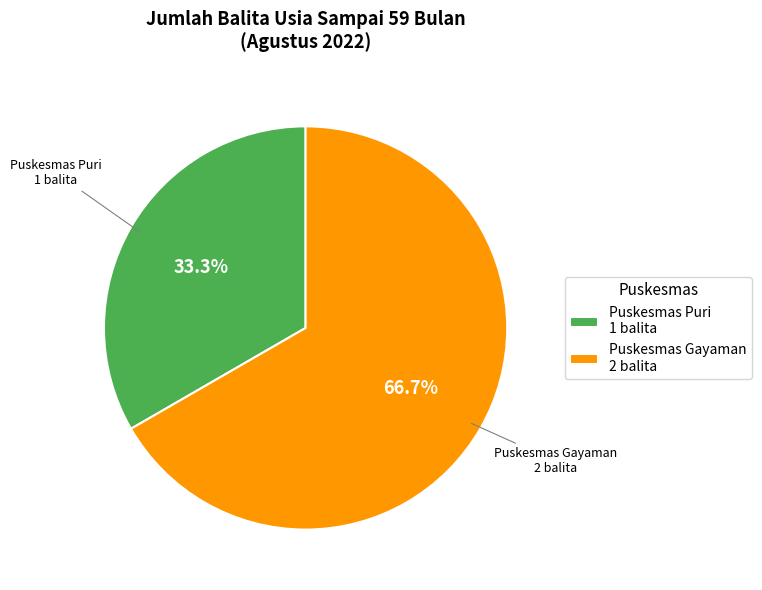

To the nearest percent, what percentage of the pie is Puskesmas Gayaman?

67%